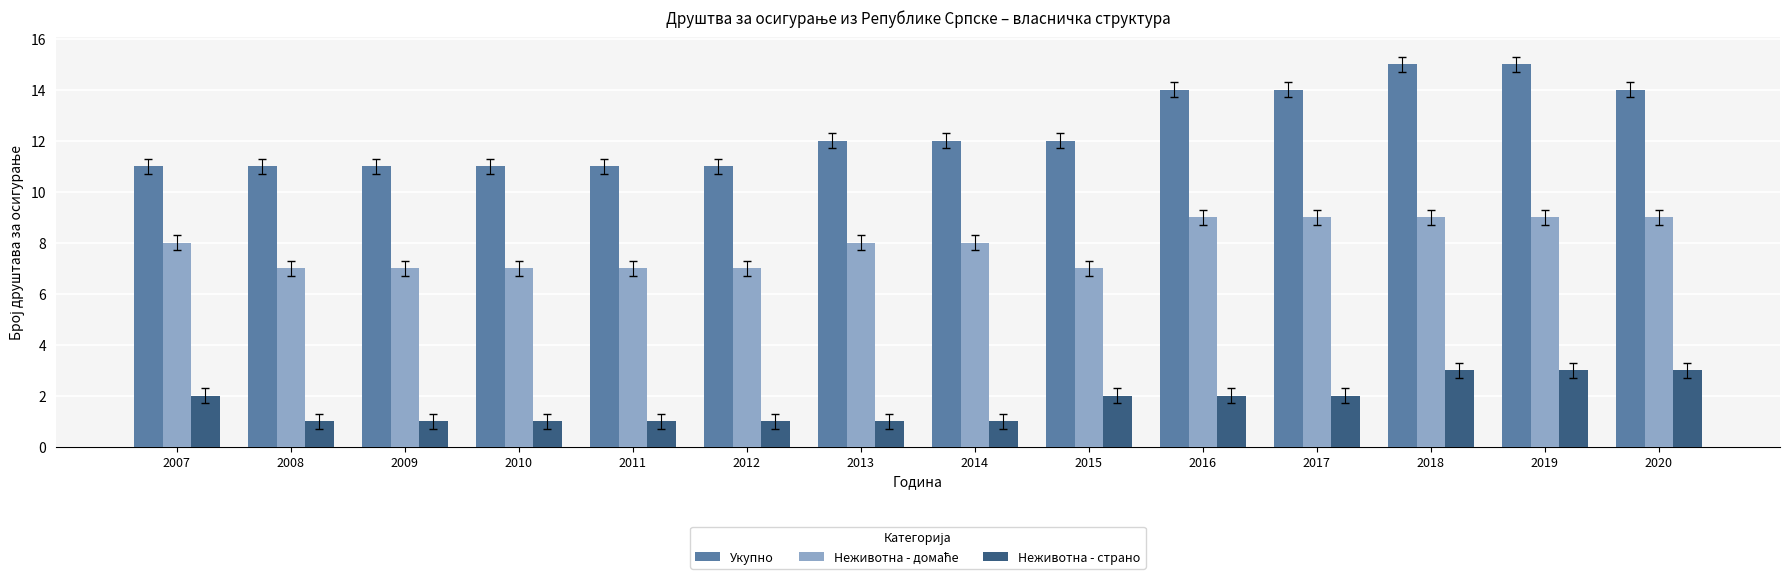

What is the sum of all Укупно values?

174